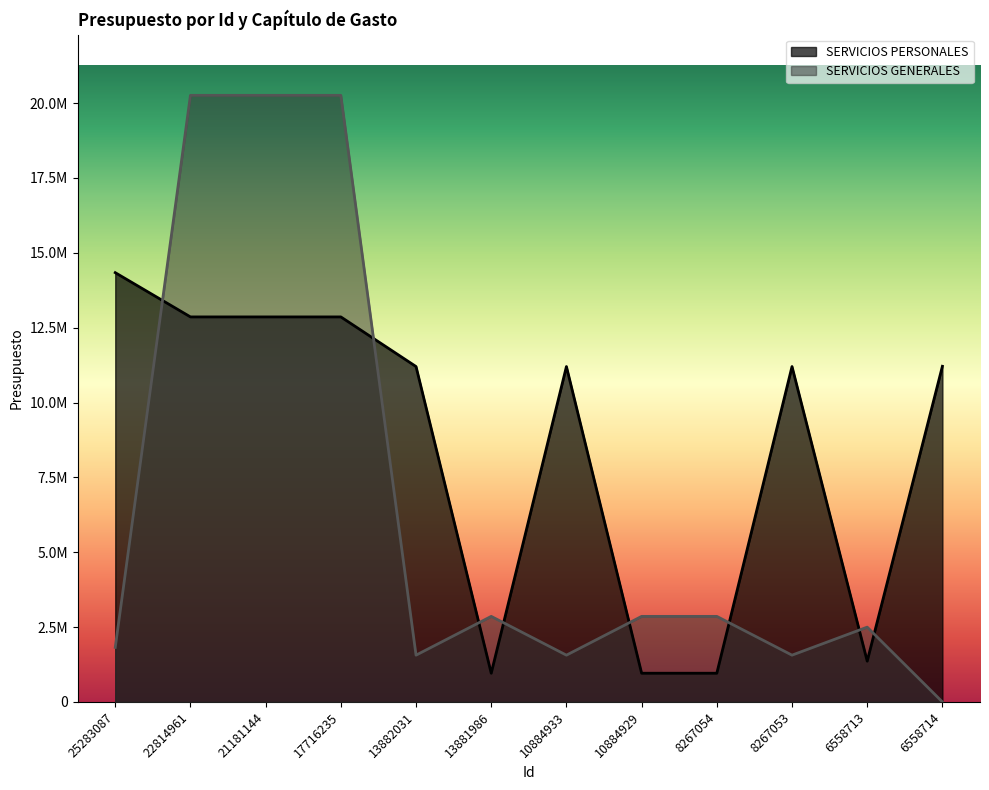

How many lines are shown in the chart?

2